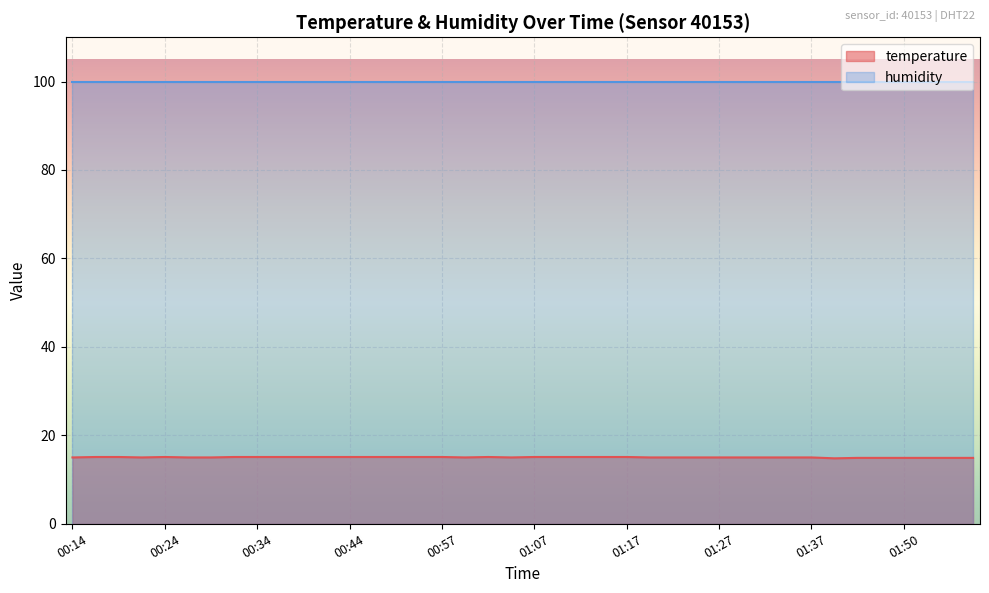

What is the maximum value shown in the chart?

99.9